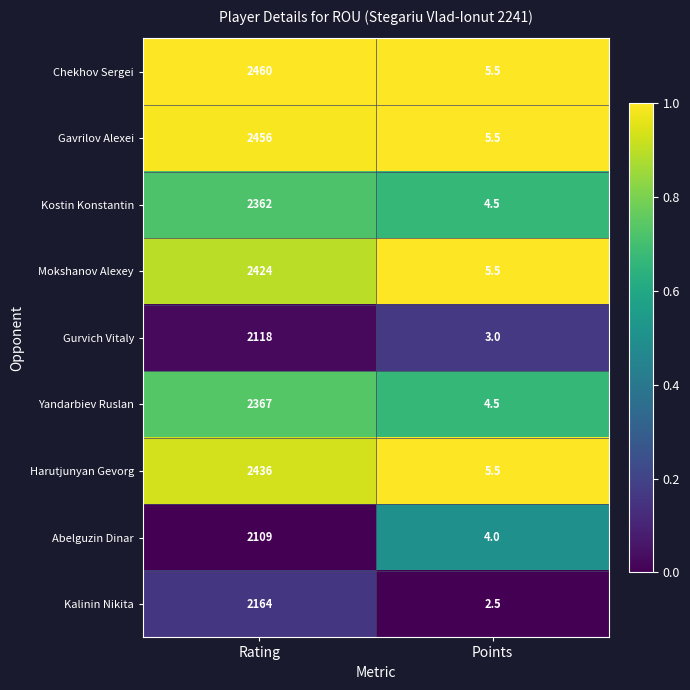

Between Rating and Points, which series saw the biggest shift?

Chekhov Sergei